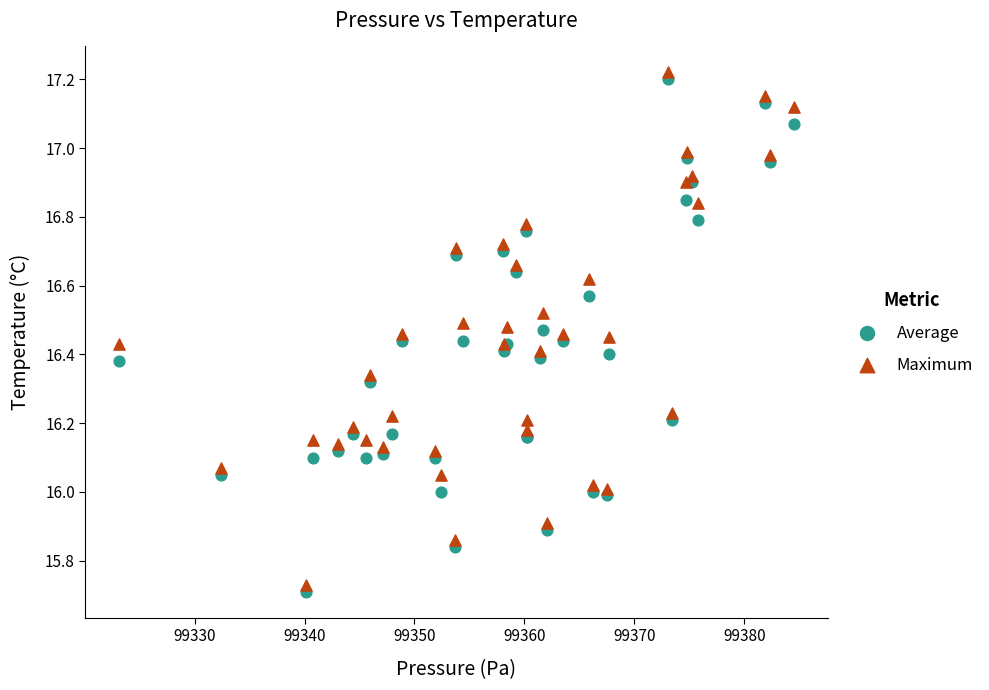

What is the X range (max minus min) for the scatter plot?

61.4